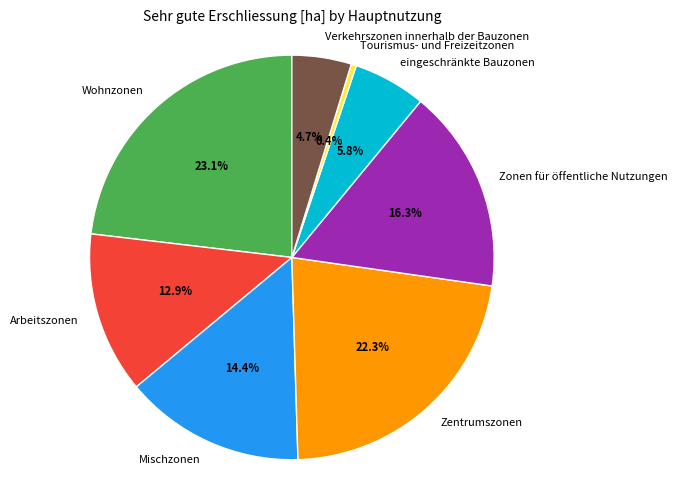

Count the number of slices in the pie.

8